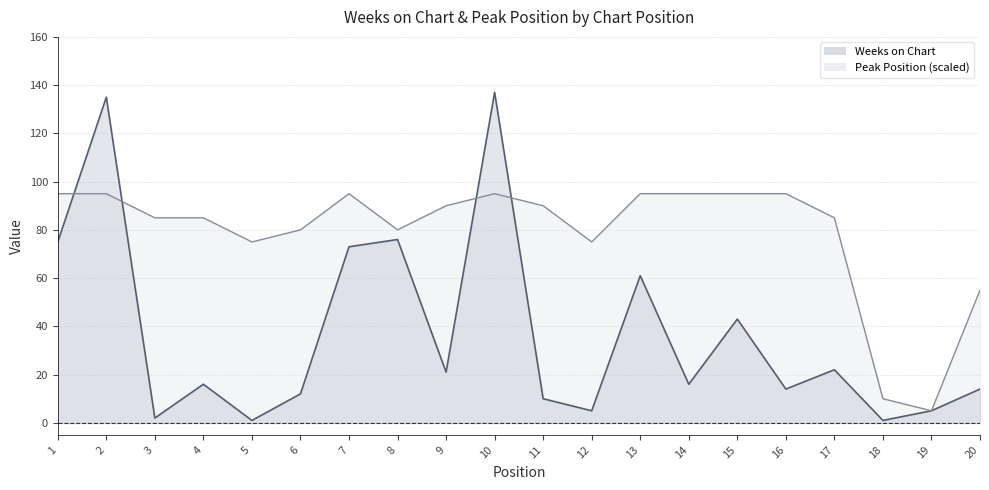

What is the maximum value shown in the chart?

137.0